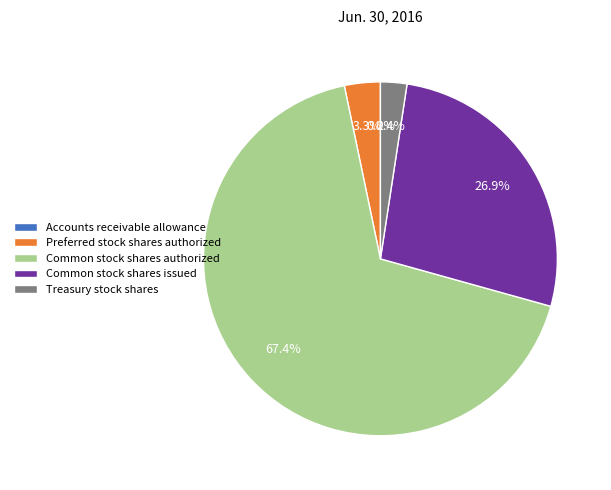

Between Common stock shares authorized and Treasury stock shares, which is larger?

Common stock shares authorized